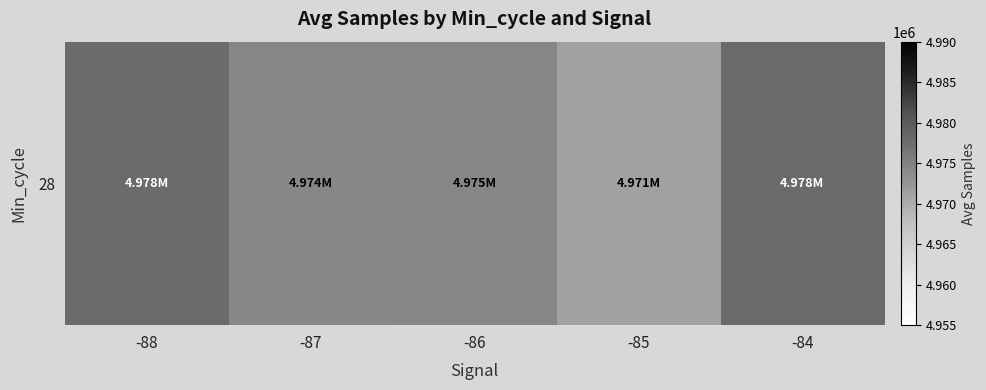

What is the difference between the values at -88 and -85?

6678.4